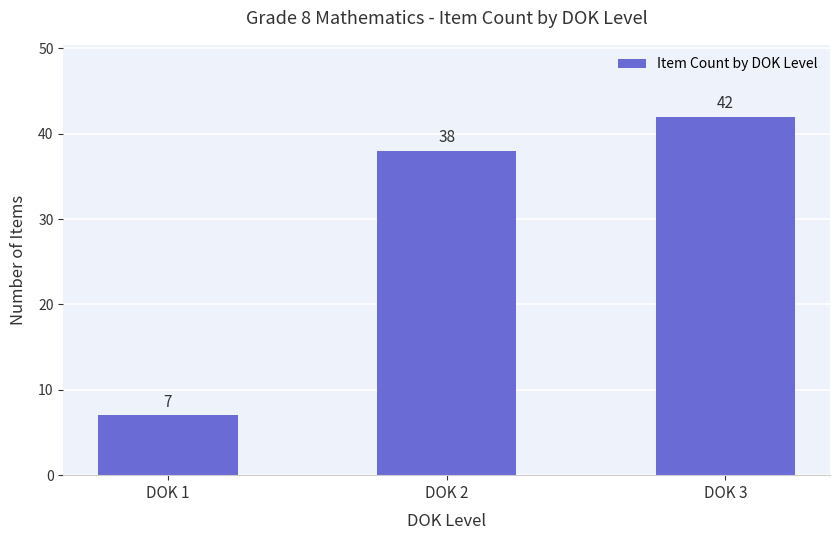

List the labels in order of value, smallest first.

DOK 1, DOK 2, DOK 3